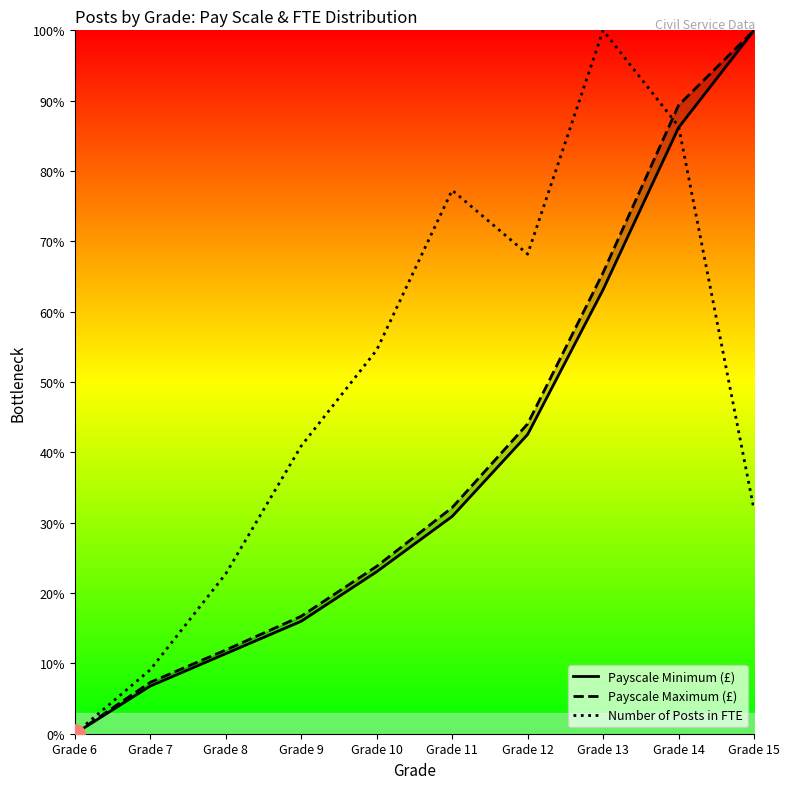

Is the value of Number of Posts in FTE at Grade 14 greater than the value of Payscale Maximum (£) at Grade 12?

Yes